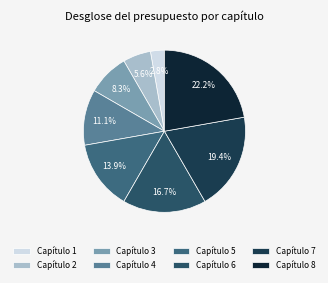

How many segments does this pie chart have?

8